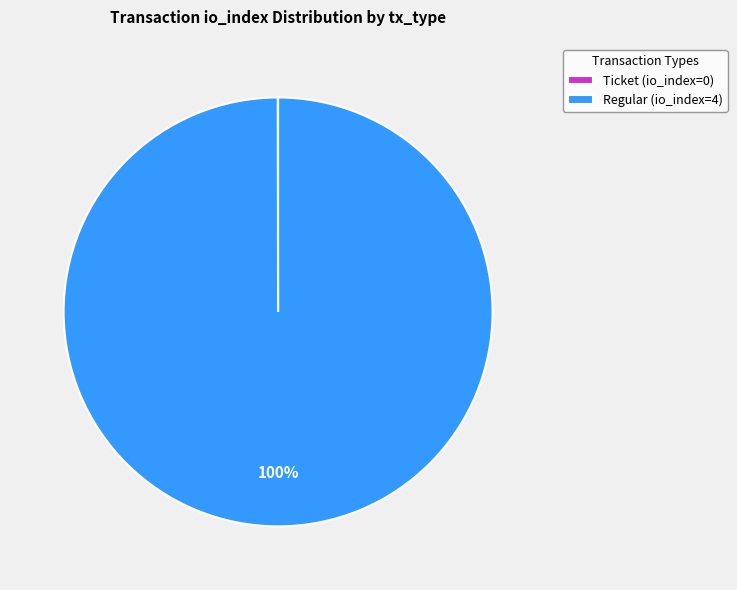

Which slice is the largest?

Regular (io_index=4)